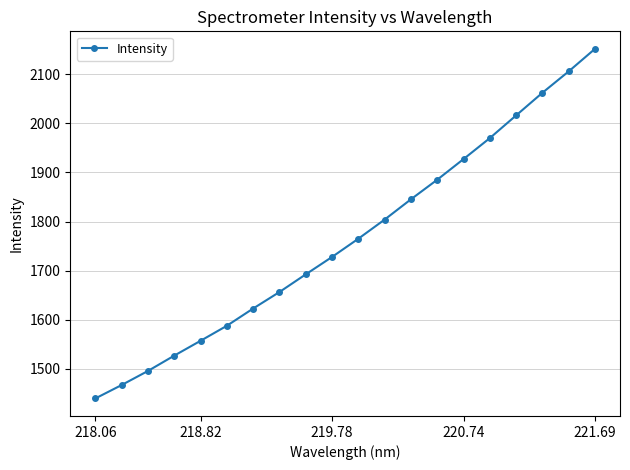

What is the average value?

1765.3